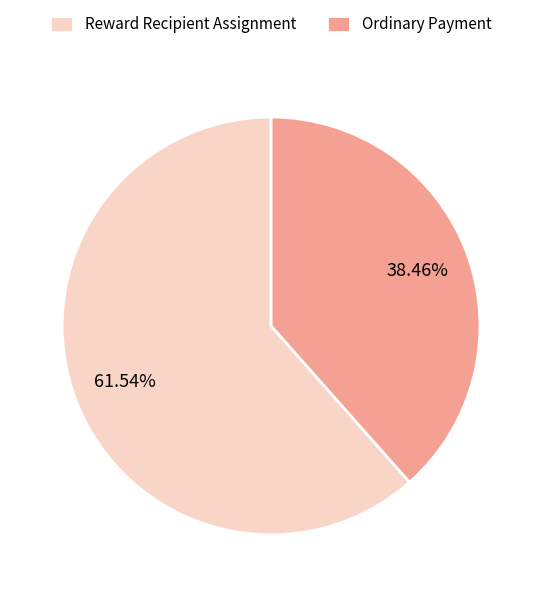

Which has a higher value, Reward Recipient Assignment or Ordinary Payment?

Reward Recipient Assignment